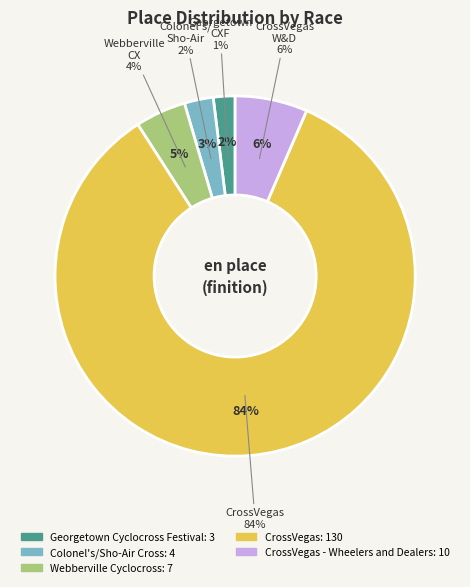

To the nearest percent, what percentage of the pie is Georgetown Cyclocross Festival?

2%